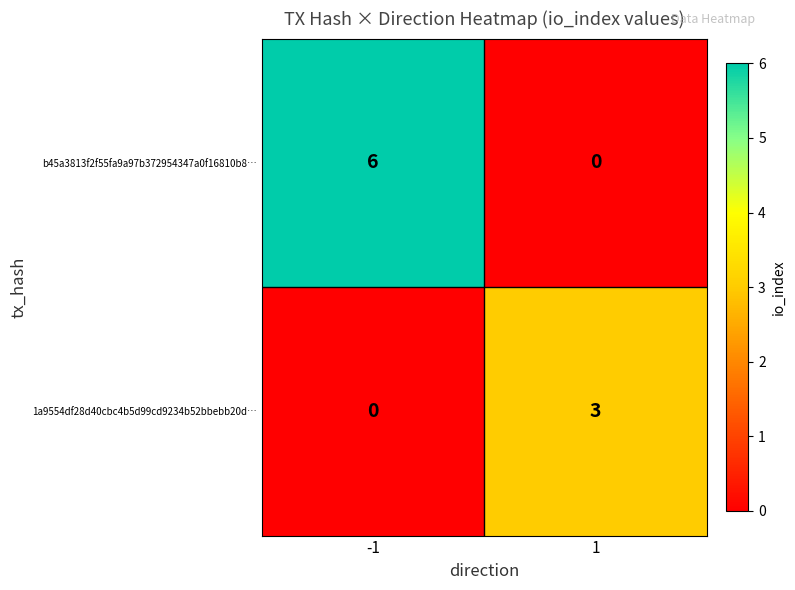

Is the value of 1a9554df28d40cbc4b5d99cd9234b52bbebb20d… at 1 greater than the value of b45a3813f2f55fa9a97b372954347a0f16810b8… at 1?

Yes